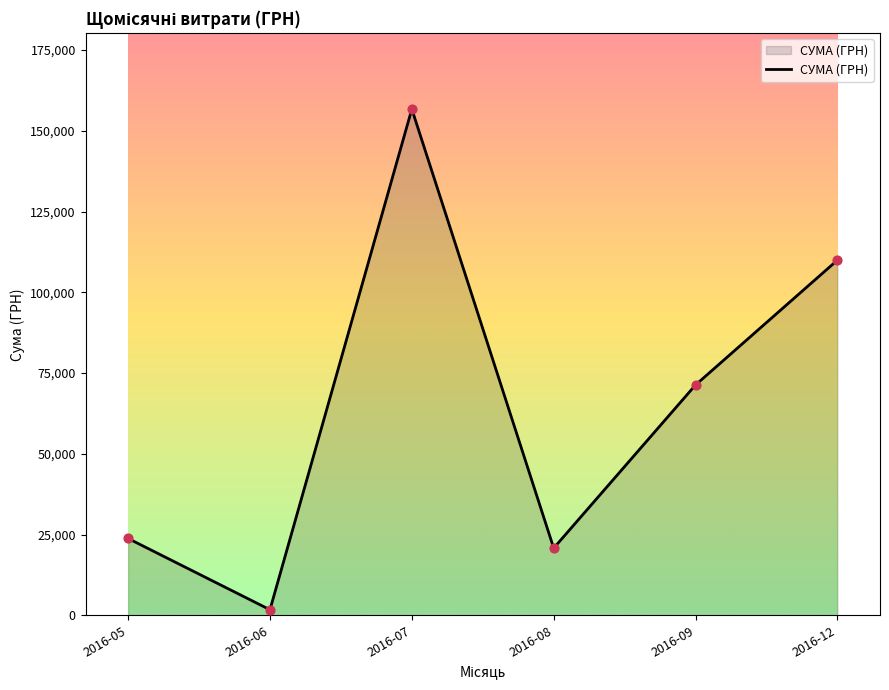

What is the change in value from 2016-07 to 2016-08?

-135892.9